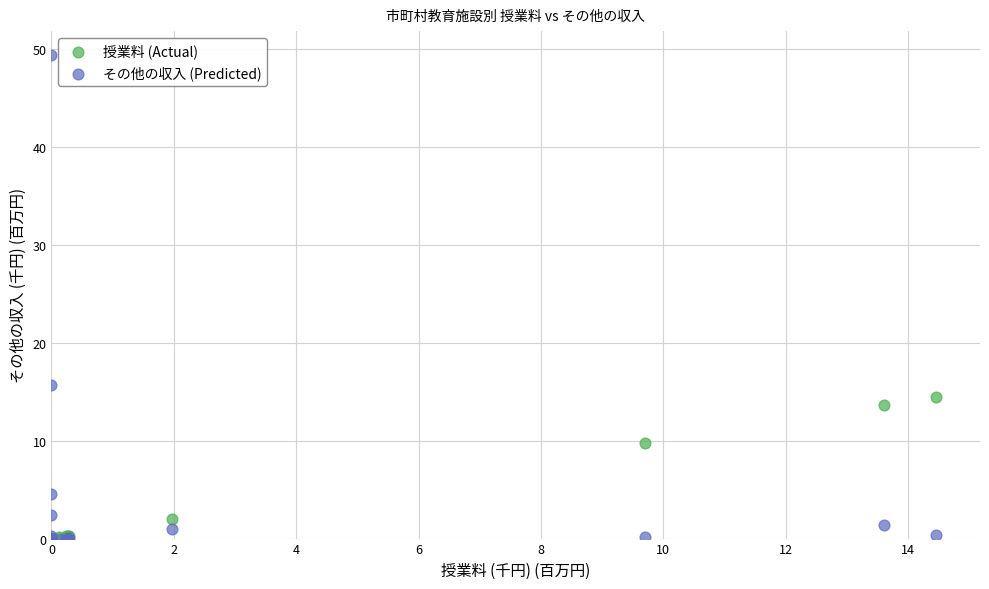

Across all series, what Y value is closest to 24?

15.7